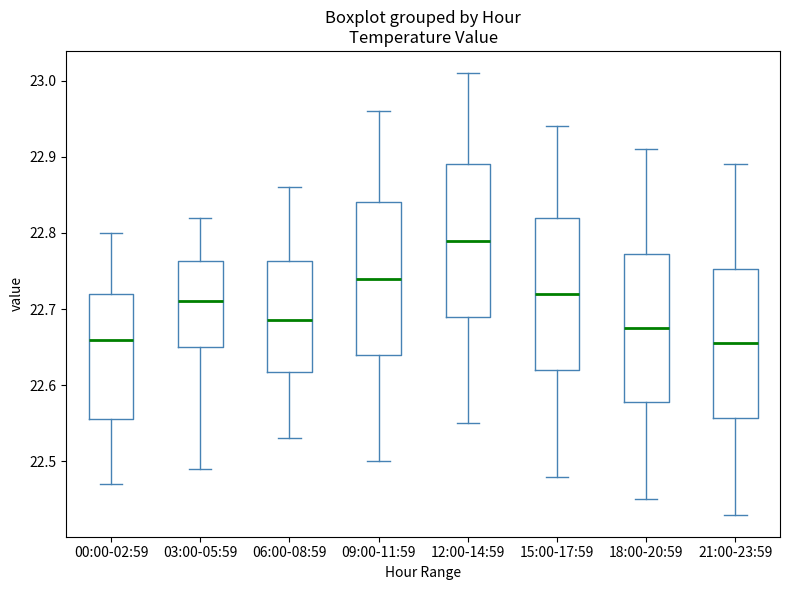

Reading left to right, transcribe this box plot: for each box, give where its median line is, the range the box spans, and where its two whiskers end, as read against the y-axis. The values are not printed on the chart, so give them approximately, as read against the axis.

00:00-02:59: median 22.66, box 22.56 to 22.72, whiskers 22.47 to 22.80
03:00-05:59: median 22.71, box 22.65 to 22.76, whiskers 22.49 to 22.82
06:00-08:59: median 22.69, box 22.62 to 22.76, whiskers 22.53 to 22.86
09:00-11:59: median 22.74, box 22.64 to 22.84, whiskers 22.50 to 22.96
12:00-14:59: median 22.79, box 22.69 to 22.89, whiskers 22.55 to 23.01
15:00-17:59: median 22.72, box 22.62 to 22.82, whiskers 22.48 to 22.94
18:00-20:59: median 22.68, box 22.58 to 22.77, whiskers 22.45 to 22.91
21:00-23:59: median 22.66, box 22.56 to 22.75, whiskers 22.43 to 22.89